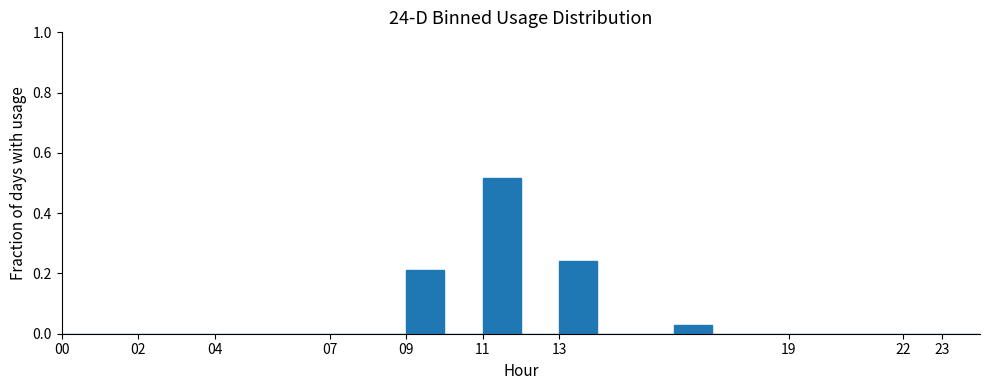

How tall is the bar that spans 9 to 10 on the x-axis? The values are not printed on the chart, so give them approximately, as read against the axis.

0.22